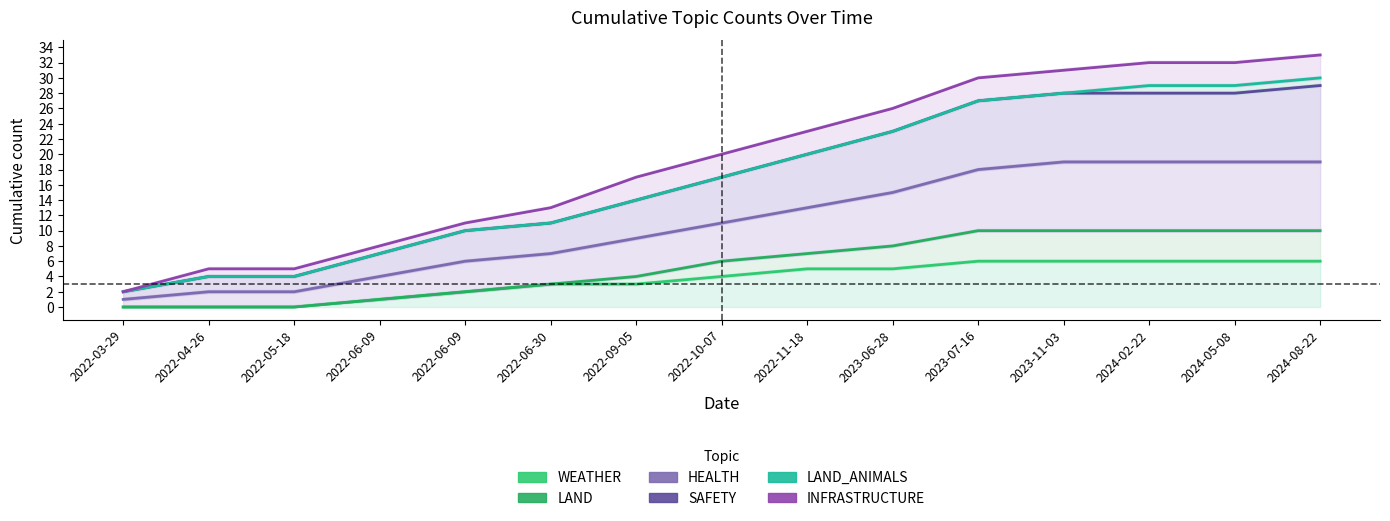

How many lines are shown in the chart?

6